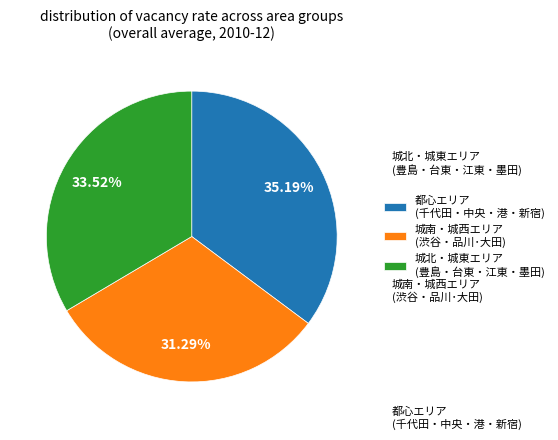

Which slice is the largest?

都心エリア (千代田・中央・港・新宿)